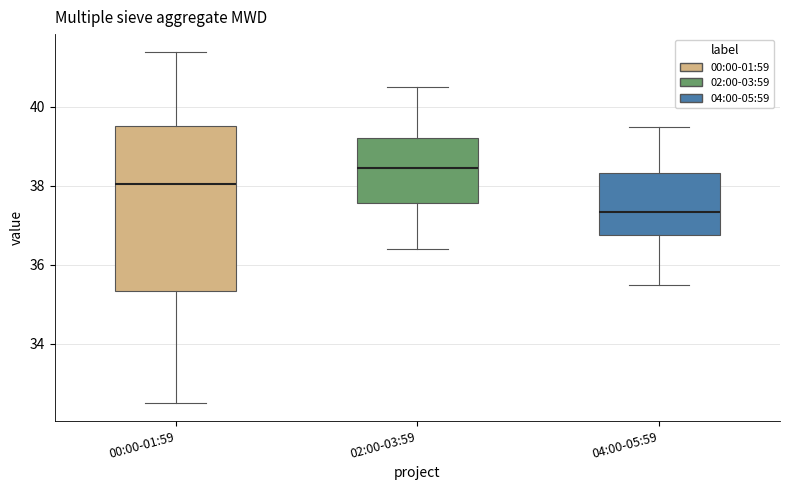

Reading left to right, read every box against the y-axis: the position of its median line, the range the box covers, and the ends of its whiskers. The values are not printed on the chart, so give them approximately, as read against the axis.

00:00-01:59: median 38.0, box 35.4 to 39.6, whiskers 32.6 to 41.4
02:00-03:59: median 38.4, box 37.6 to 39.2, whiskers 36.4 to 40.6
04:00-05:59: median 37.4, box 36.8 to 38.4, whiskers 35.6 to 39.6